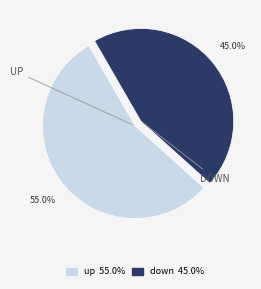

Is down the majority of the pie?

No